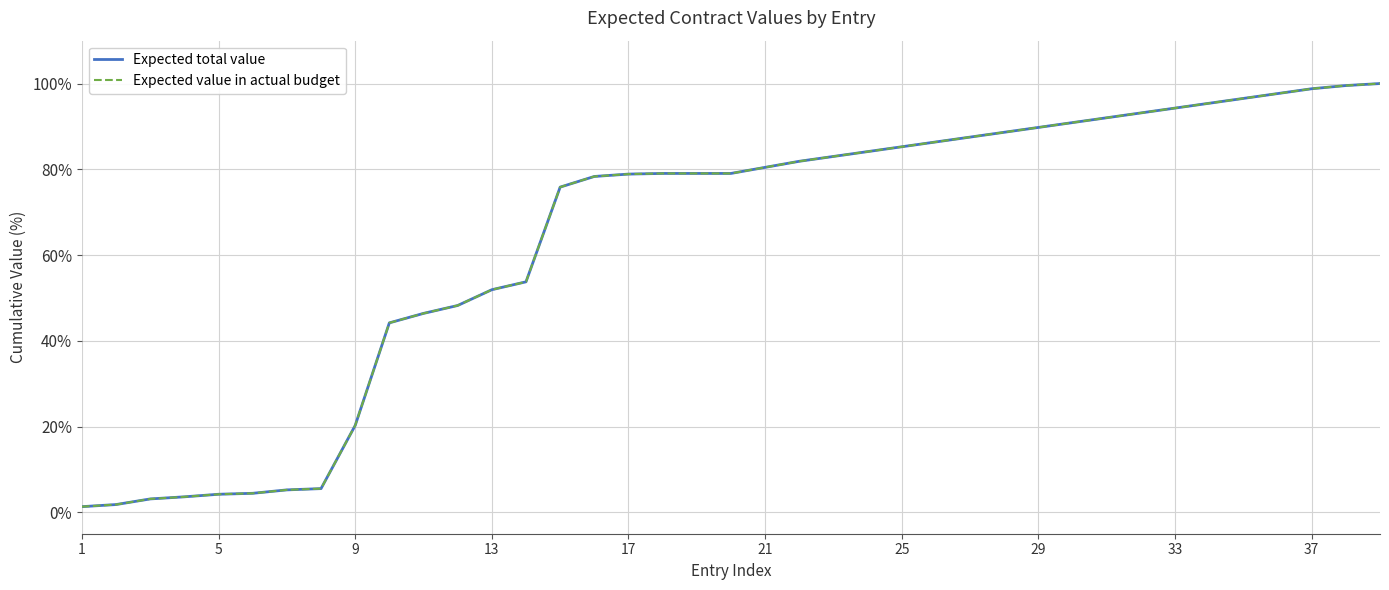

What is the smallest value displayed?

1.3